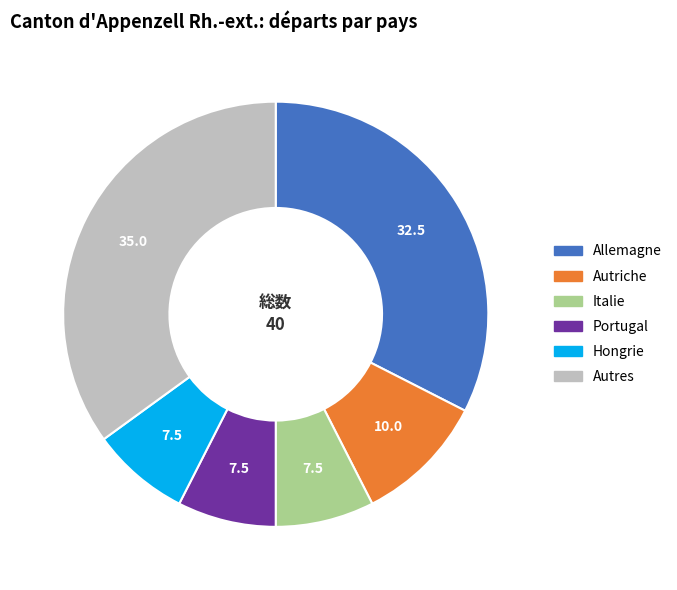

Which category has the biggest portion of the pie?

Autres